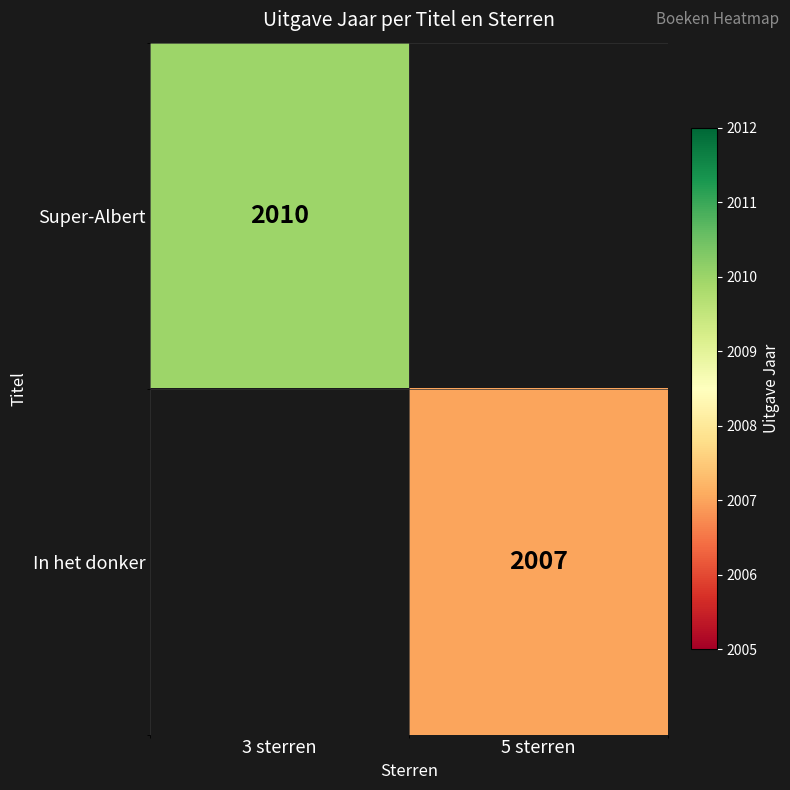

Between 3 sterren and 5 sterren, which is larger?

5 sterren